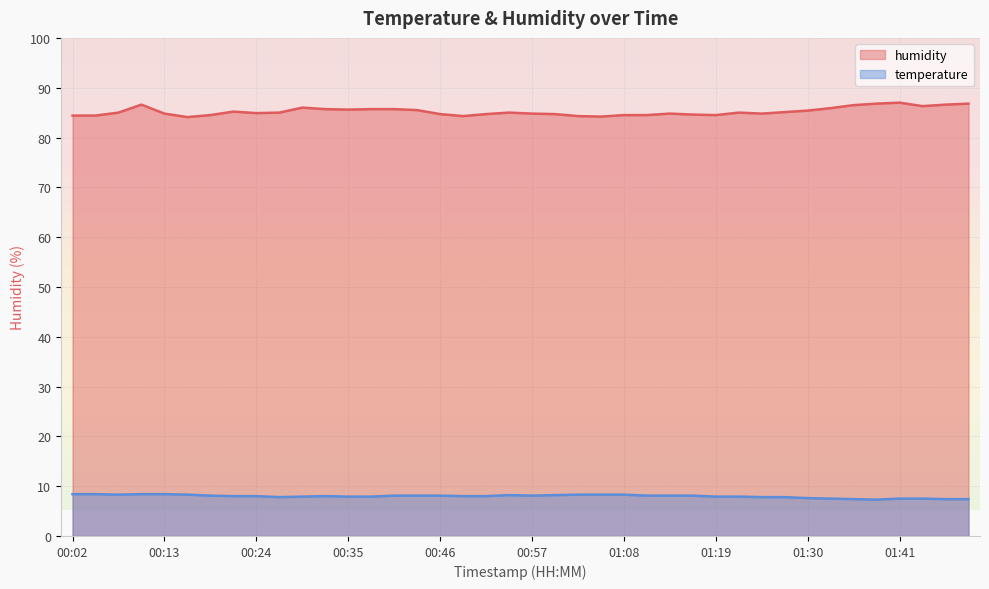

What is the value of the temperature point at the 29th from the left?

7.9